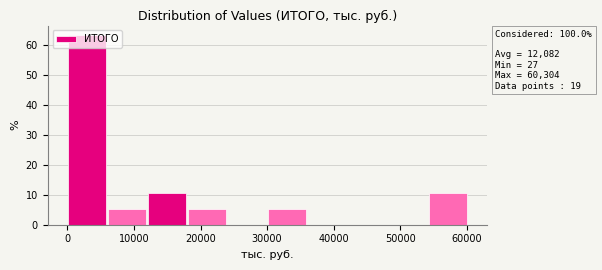

Which range on the x-axis has the tallest bar?

0 to 6000